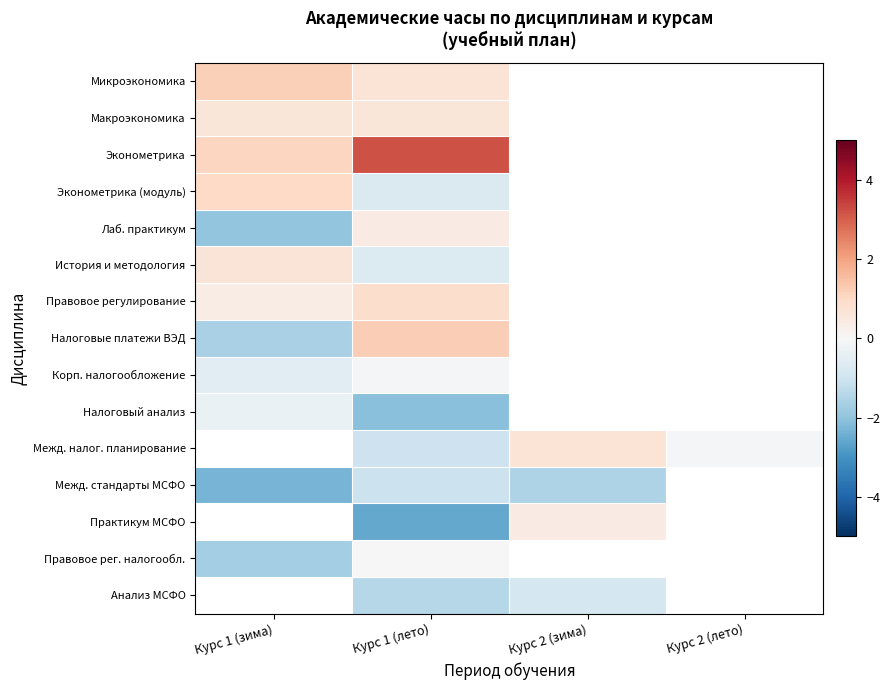

At which category does the chart reach its peak across all series?

Курс 1 (лето)